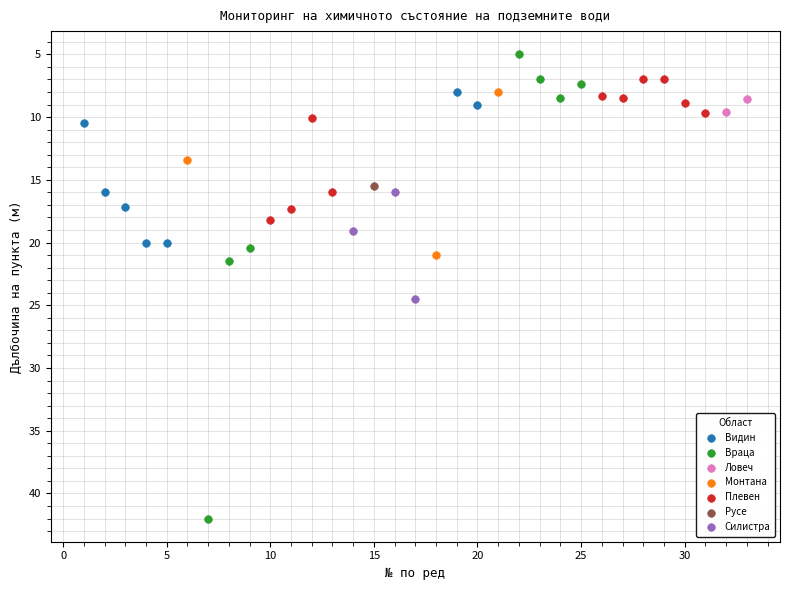

What are all the series names shown in the legend?

Видин, Враца, Ловеч, Монтана, Плевен, Русе, Силистра